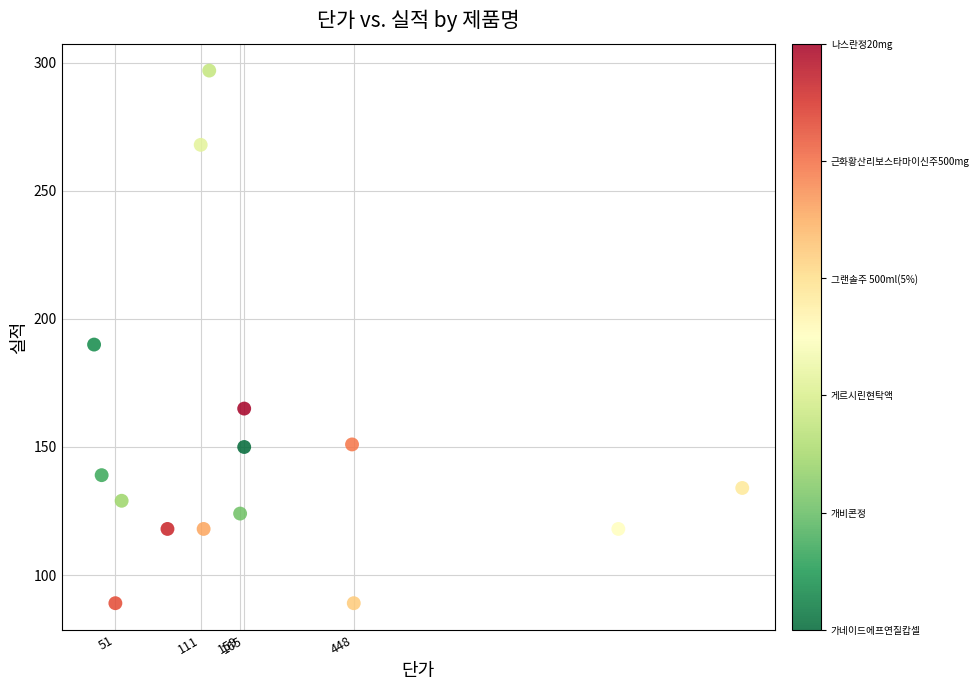

What Y value in the scatter plot is closest to 193?

190